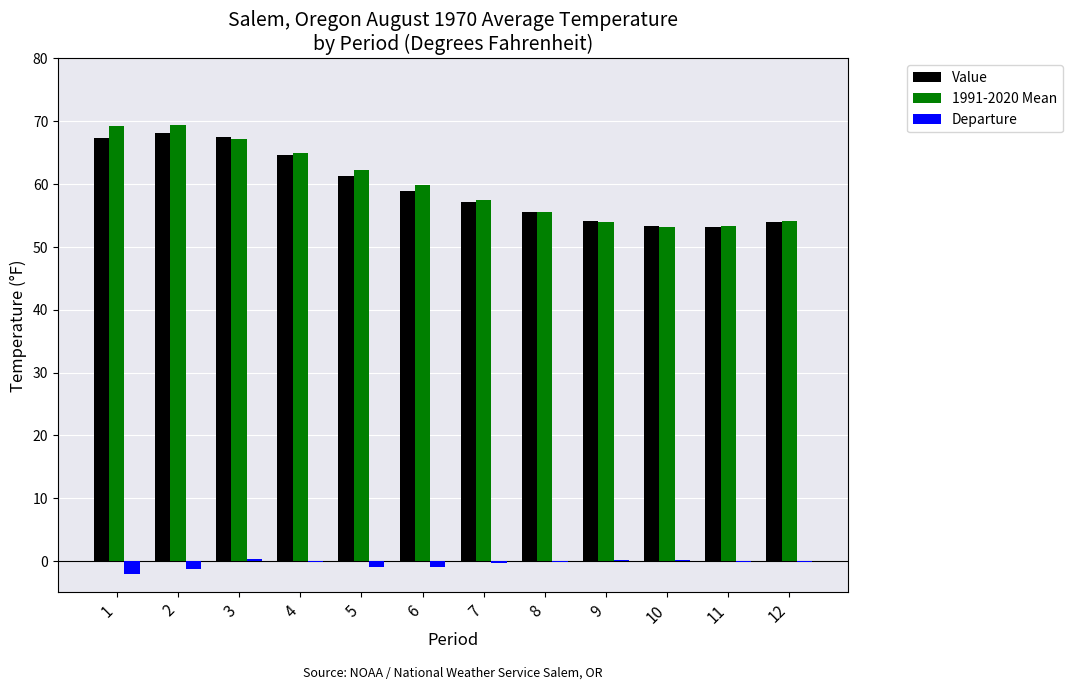

What is the sum of the Departure values at 4 and 1?

-2.2